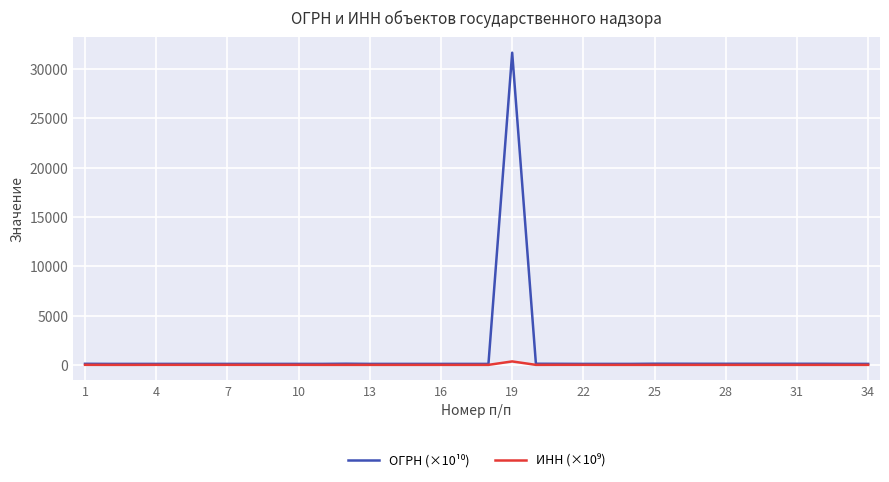

What is the maximum value shown in the chart?

31635.3